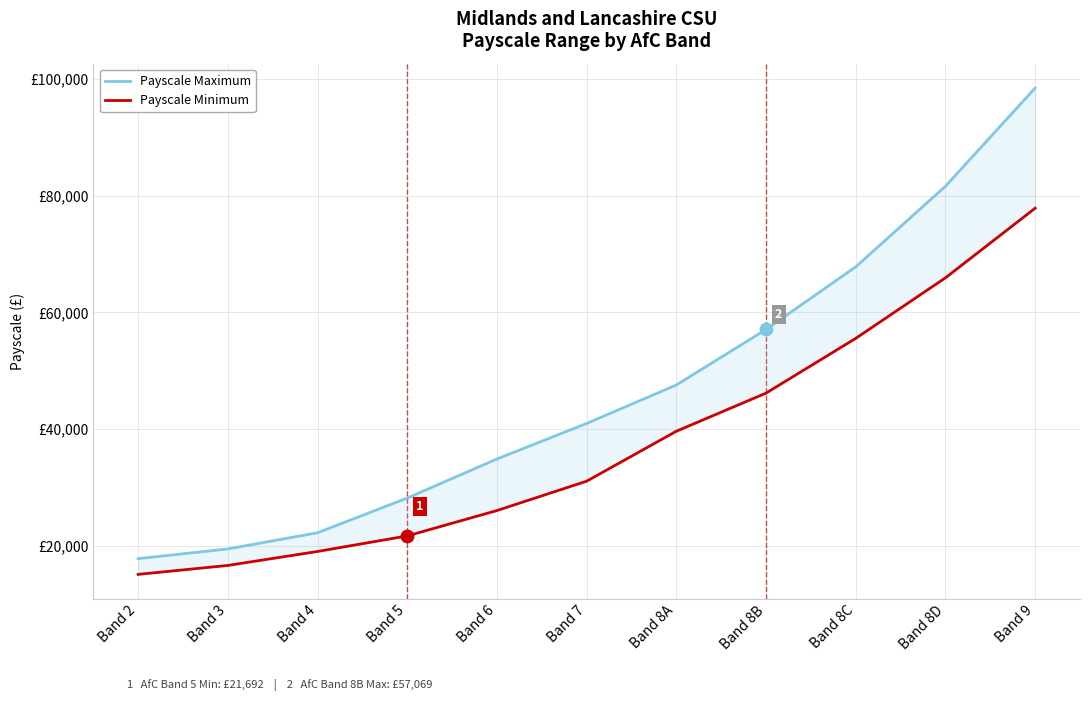

What is the total value across all series at Band 7?

72036